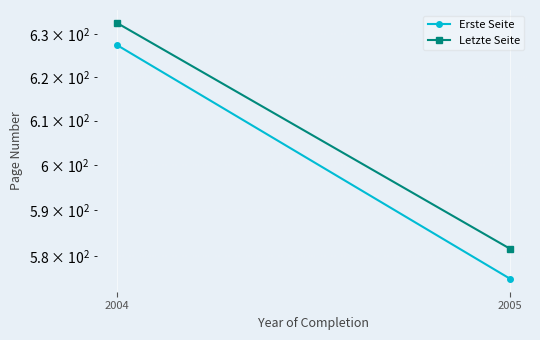

At which label is Letzte Seite closest to 607?

2005